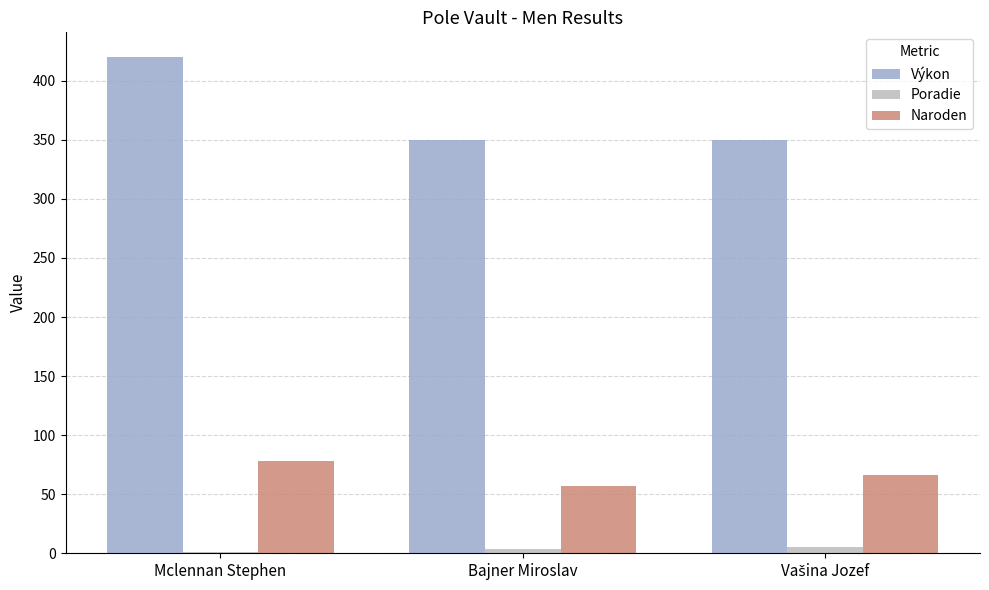

What is the sum of all Výkon values?

1120